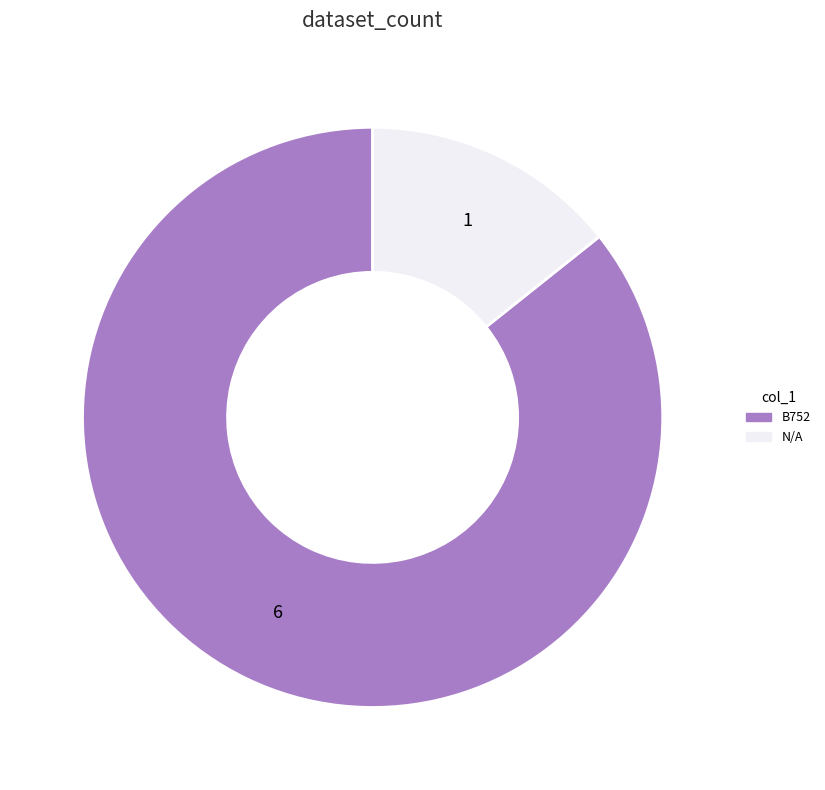

True or false: N/A accounts for 14% of the total.

True